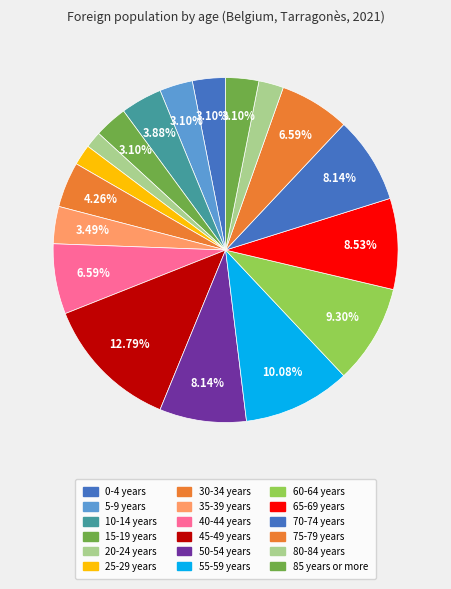

How many segments does this pie chart have?

18